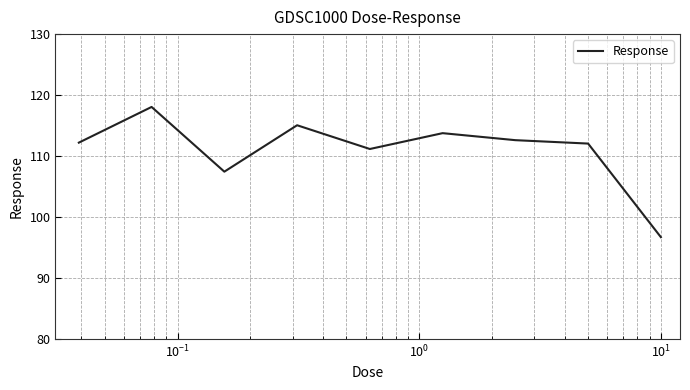

What is the difference between the maximum and minimum values?

21.4